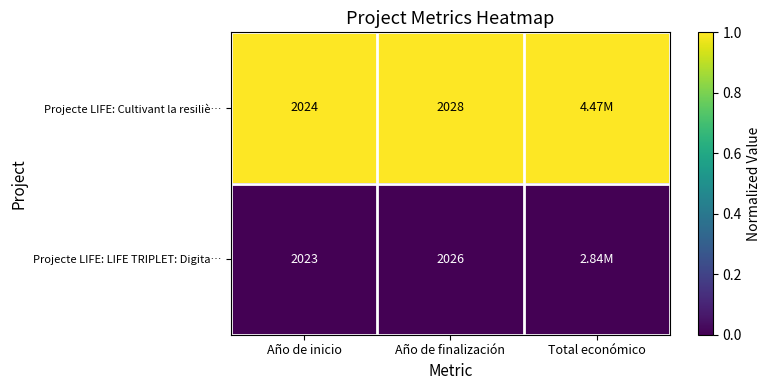

Rank the series at Año de inicio from lowest to highest value.

Projecte LIFE: LIFE TRIPLET: Digita…, Projecte LIFE: Cultivant la resiliè…